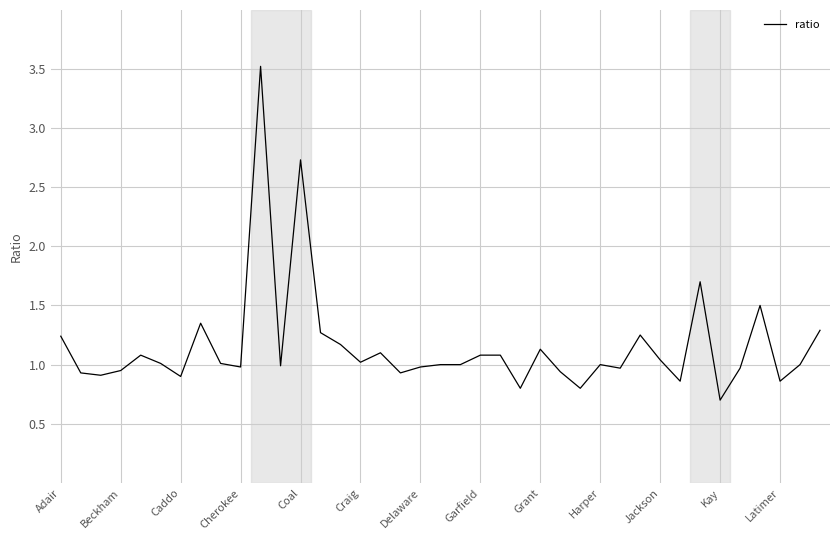

What is the maximum value shown in the chart?

3.5